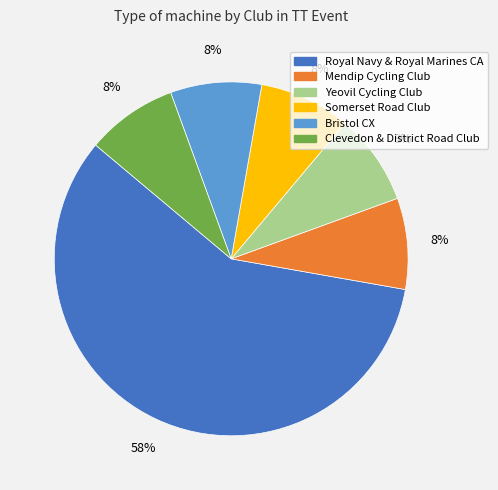

Combined, do Royal Navy & Royal Marines CA and Yeovil Cycling Club account for over 50%?

Yes